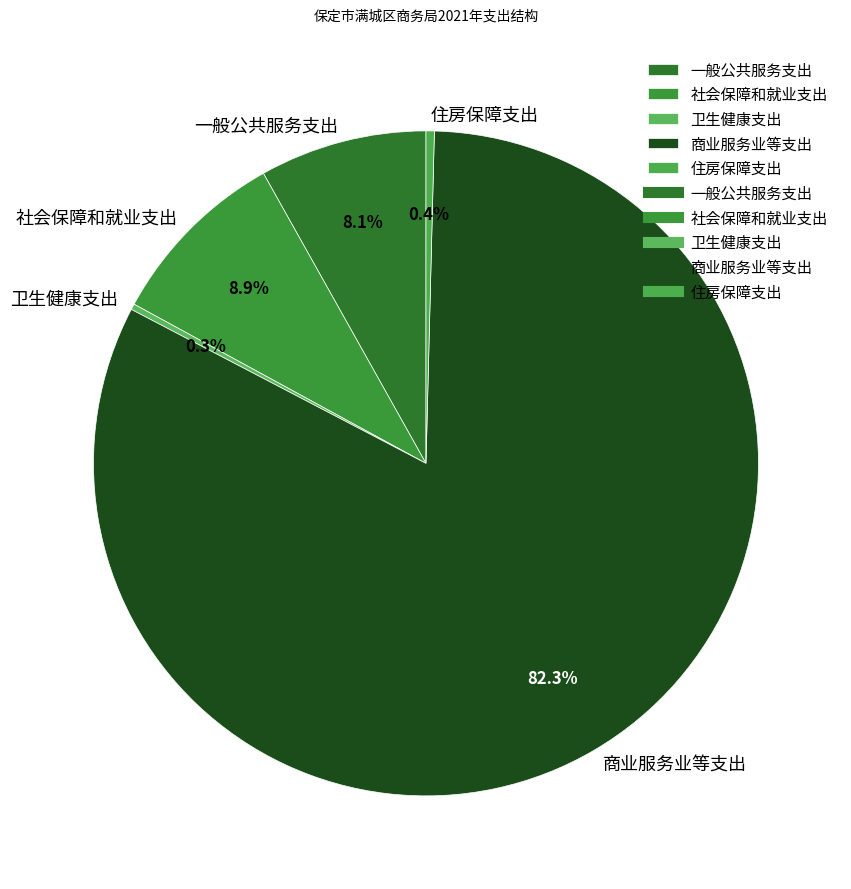

What is the total percentage of 一般公共服务支出 and 商业服务业等支出?

90.4%